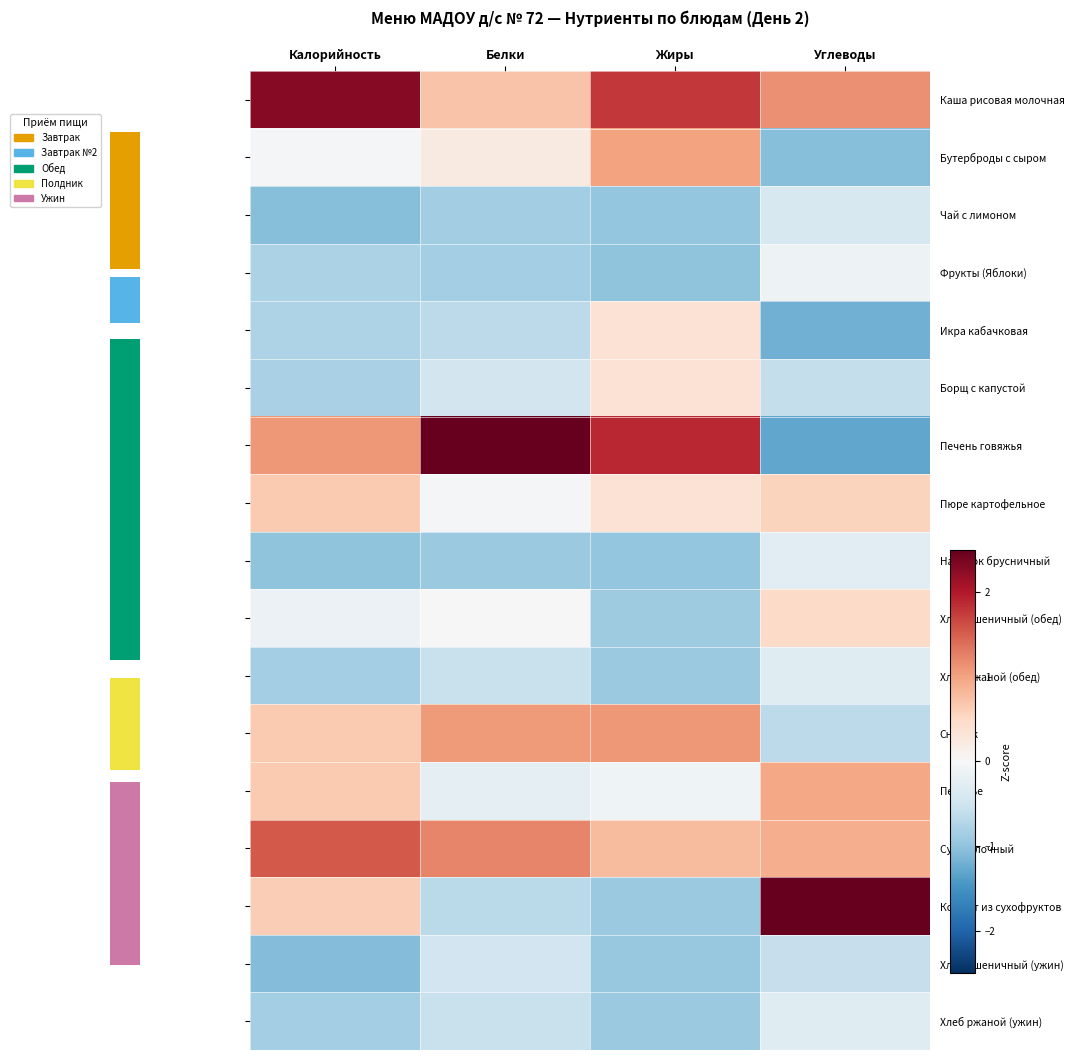

What is the spread (max minus min) of values at Белки?

4.0